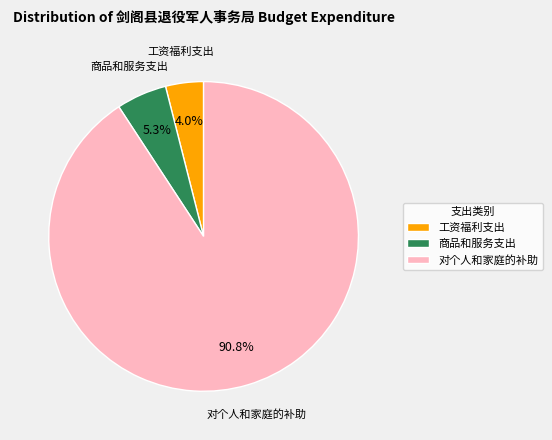

Is 对个人和家庭的补助 the majority of the pie?

Yes